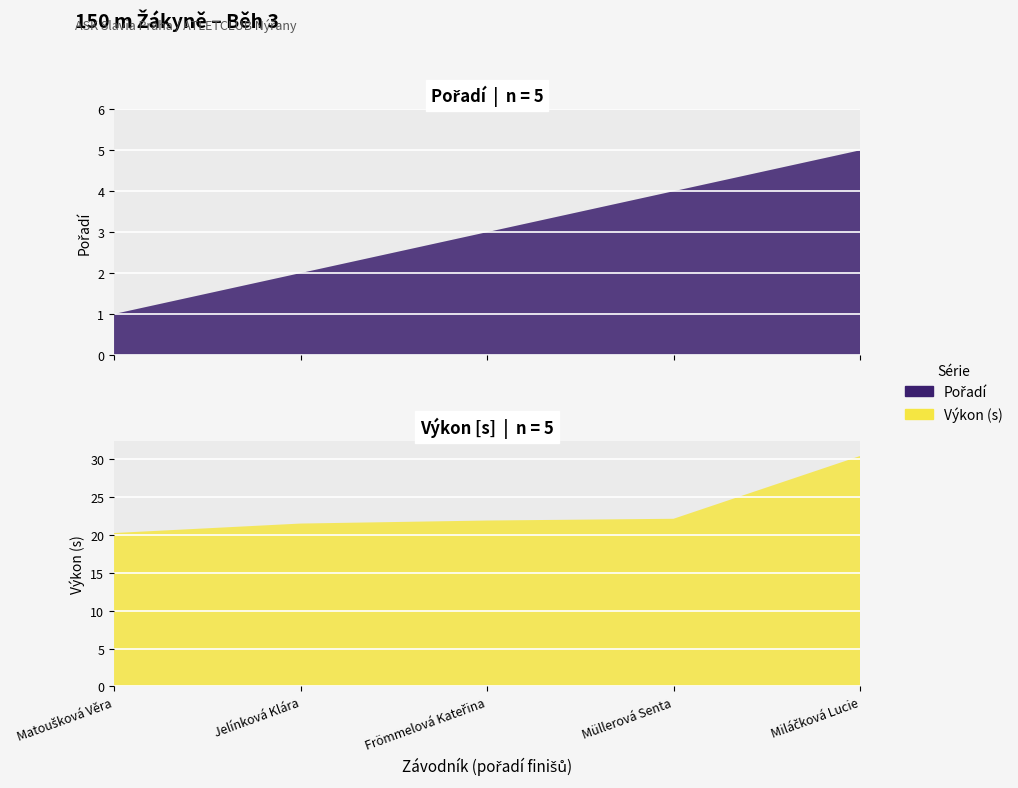

Reading right to left, extract all data points from this chart.

Pořadí: Miláčková Lucie=5.0	Müllerová Senta=4.0	Frömmelová Kateřina=3.0	Jelínková Klára=2.0	Matoušková Věra=1.0
Výkon: Miláčková Lucie=30.4	Müllerová Senta=22.1	Frömmelová Kateřina=21.9	Jelínková Klára=21.5	Matoušková Věra=20.2